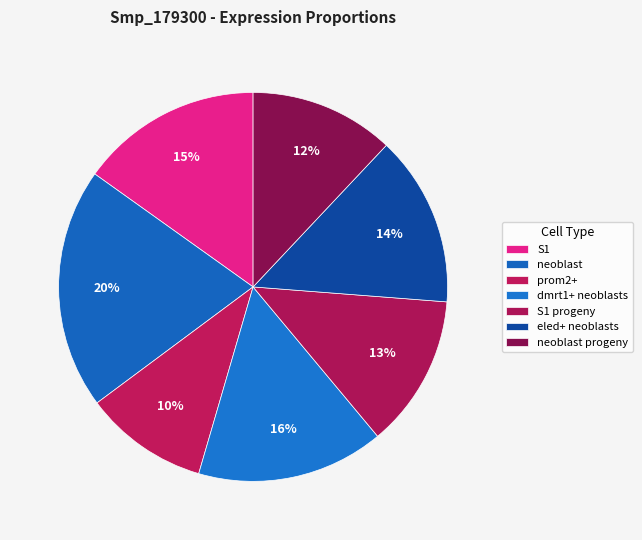

Which slice is the smallest?

prom2+